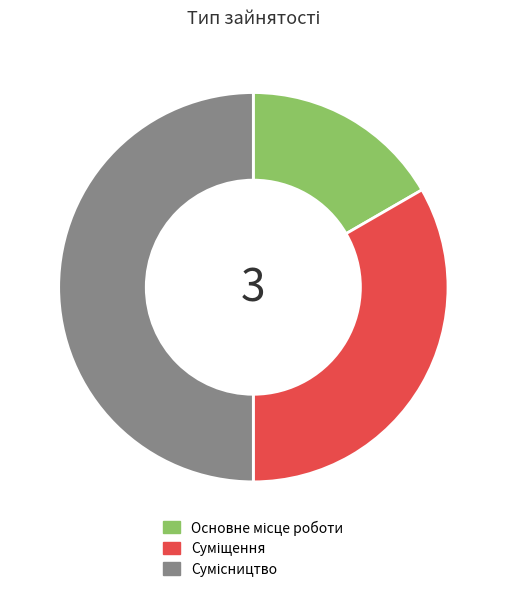

What is the change in value from Суміщення to Сумісництво?

+1